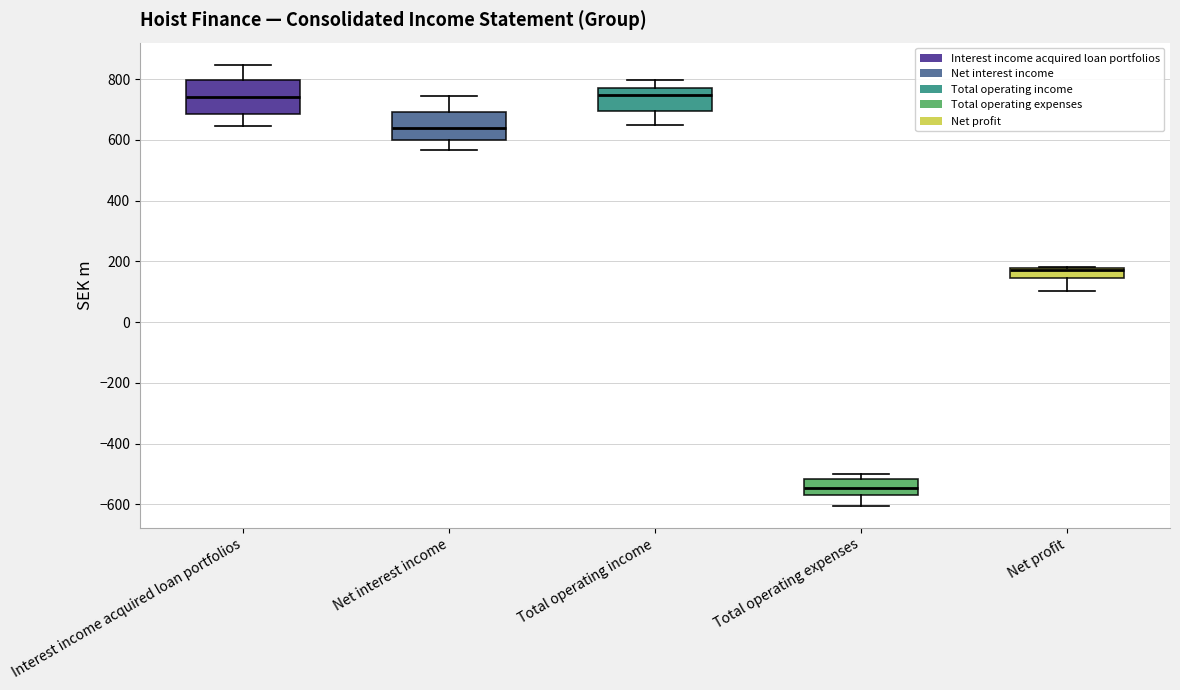

Which box is the tallest, from its lower edge to its upper edge?

Interest income acquired loan portfolios